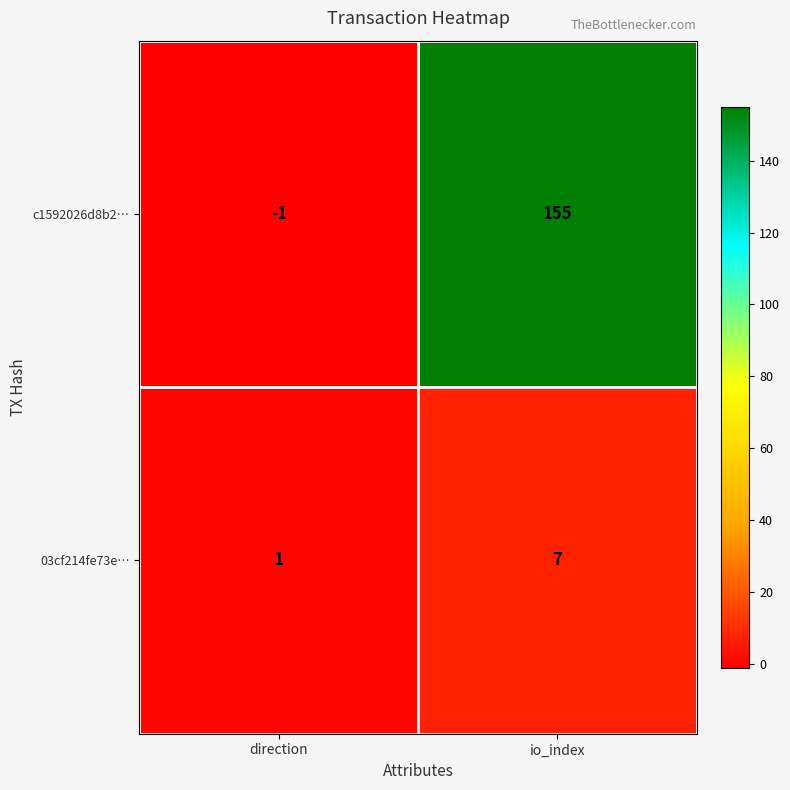

Which series has the largest range (max minus min)?

c1592026d8b2…